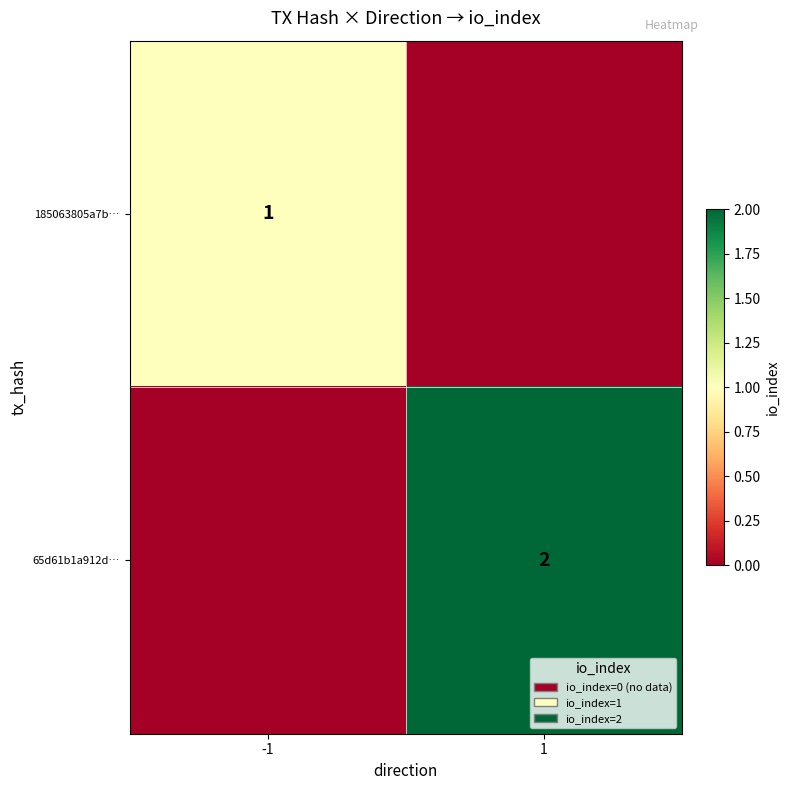

What is the difference between the highest and lowest values at 1?

2